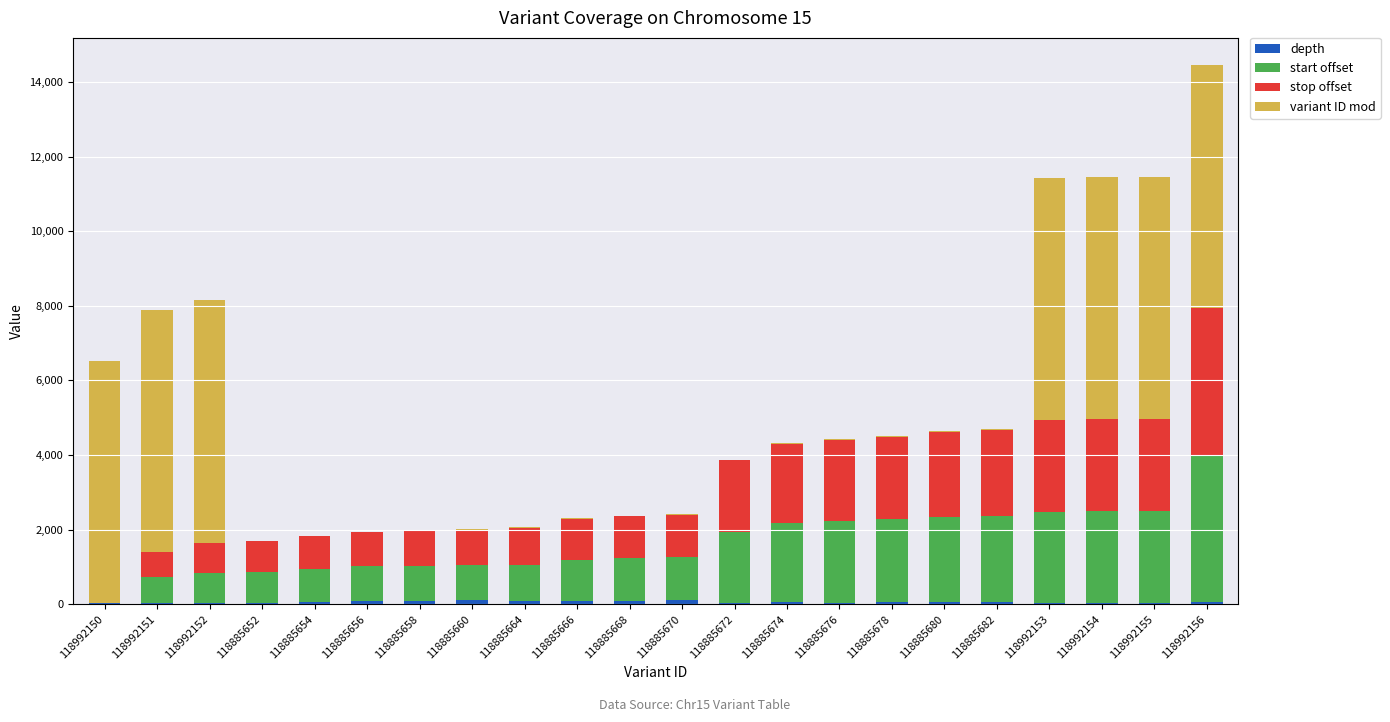

At which category is the sum across all series the highest?

118992156